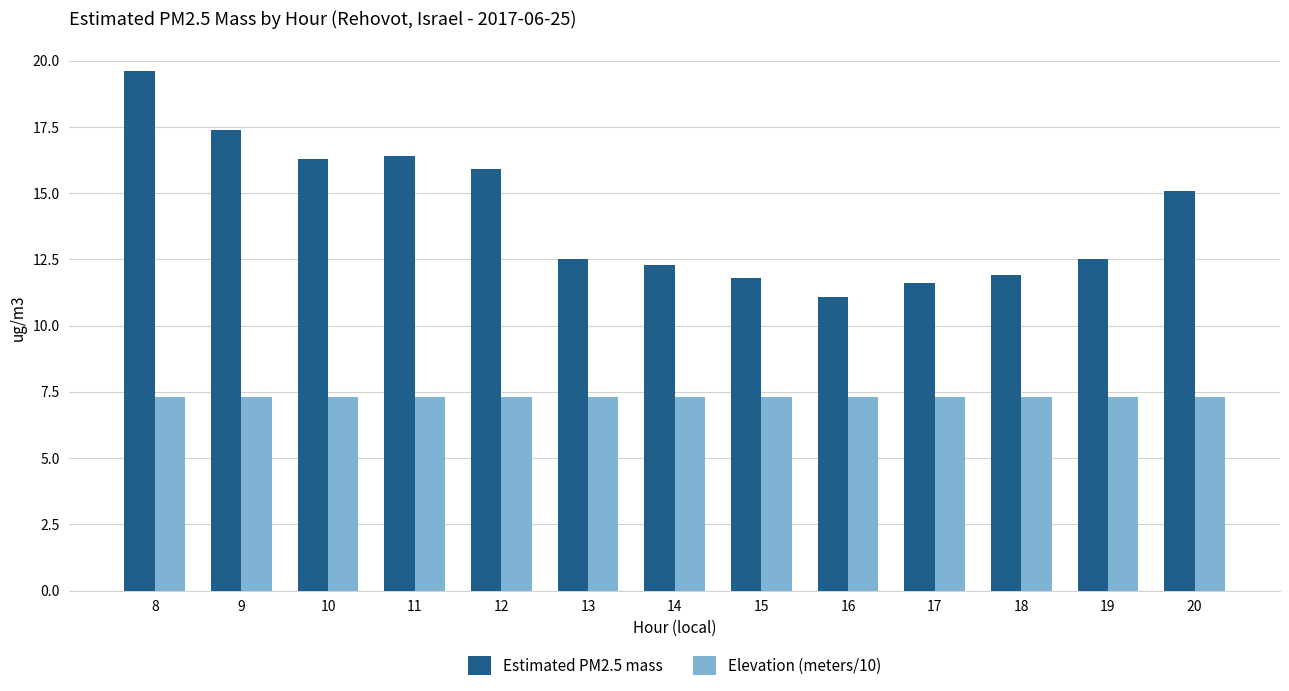

What is the total value across all series at 13?

19.8